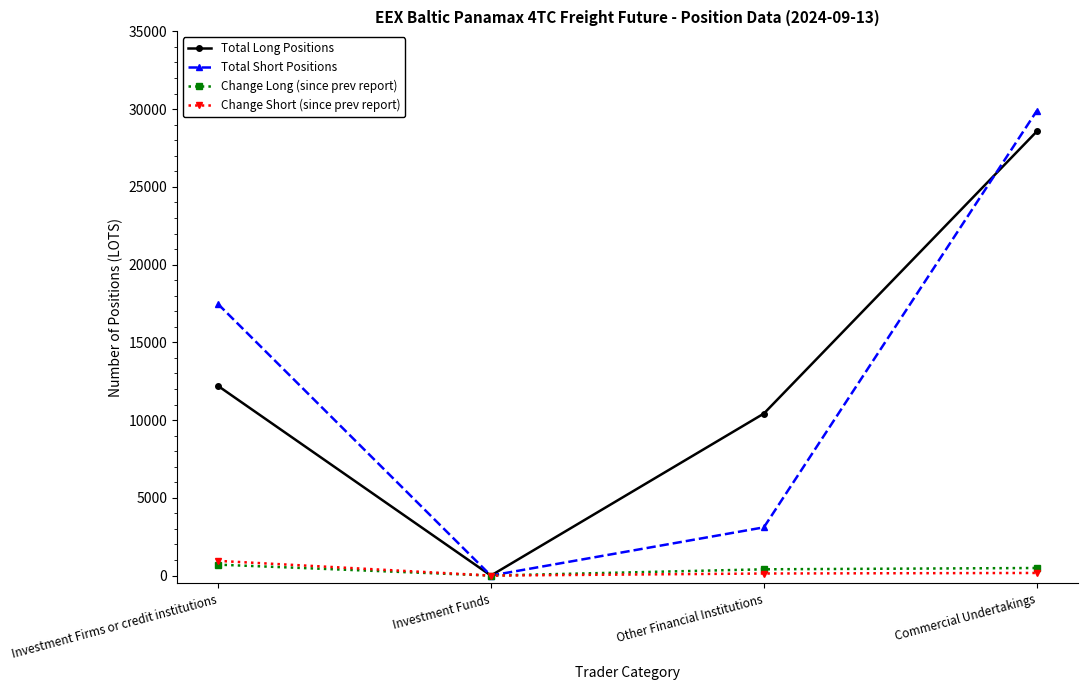

True or false: Total Short Positions has more than 1 points higher than both neighbors.

False